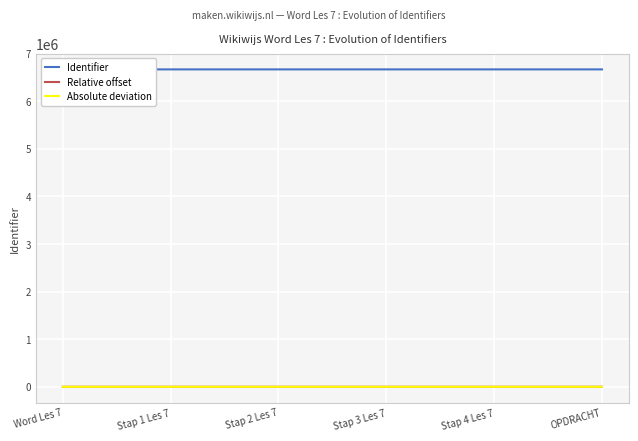

What is the sum of the Relative offset values at Stap 4 Les 7 and OPDRACHT?

43